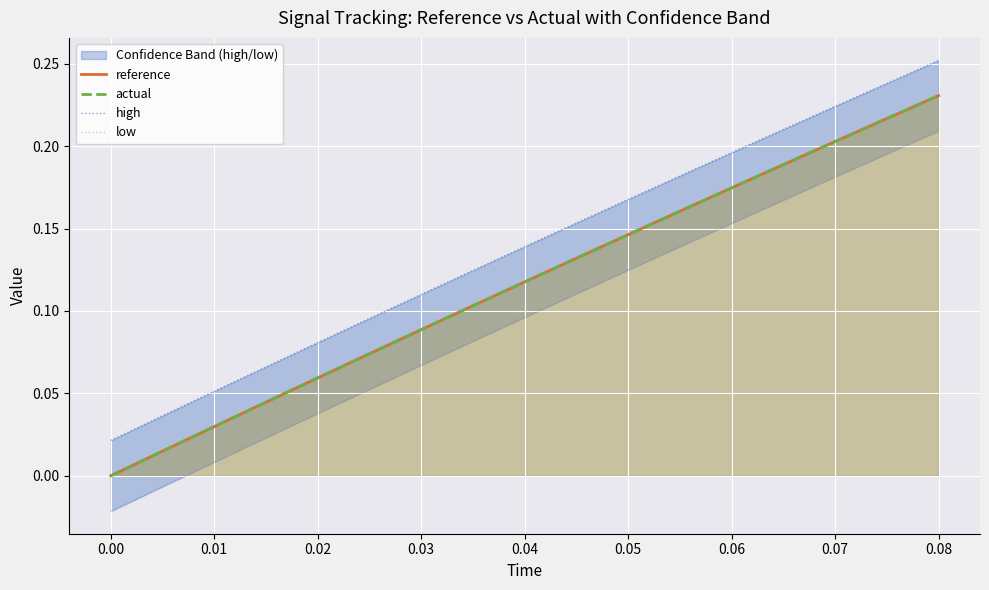

What are all the series names shown in the legend?

reference, actual, high, low